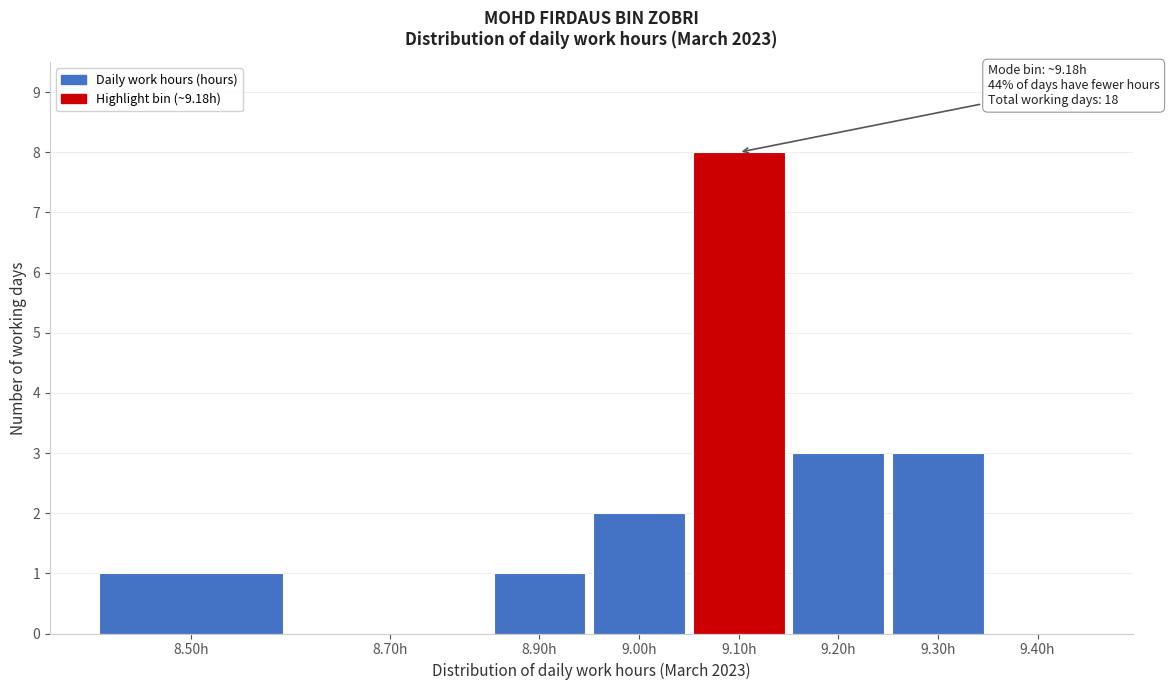

Reading left to right, extract all data points from this chart.

8.50h=1	8.70h=0	8.90h=1	9.00h=2	9.10h=8	9.20h=3	9.30h=3	9.40h=0